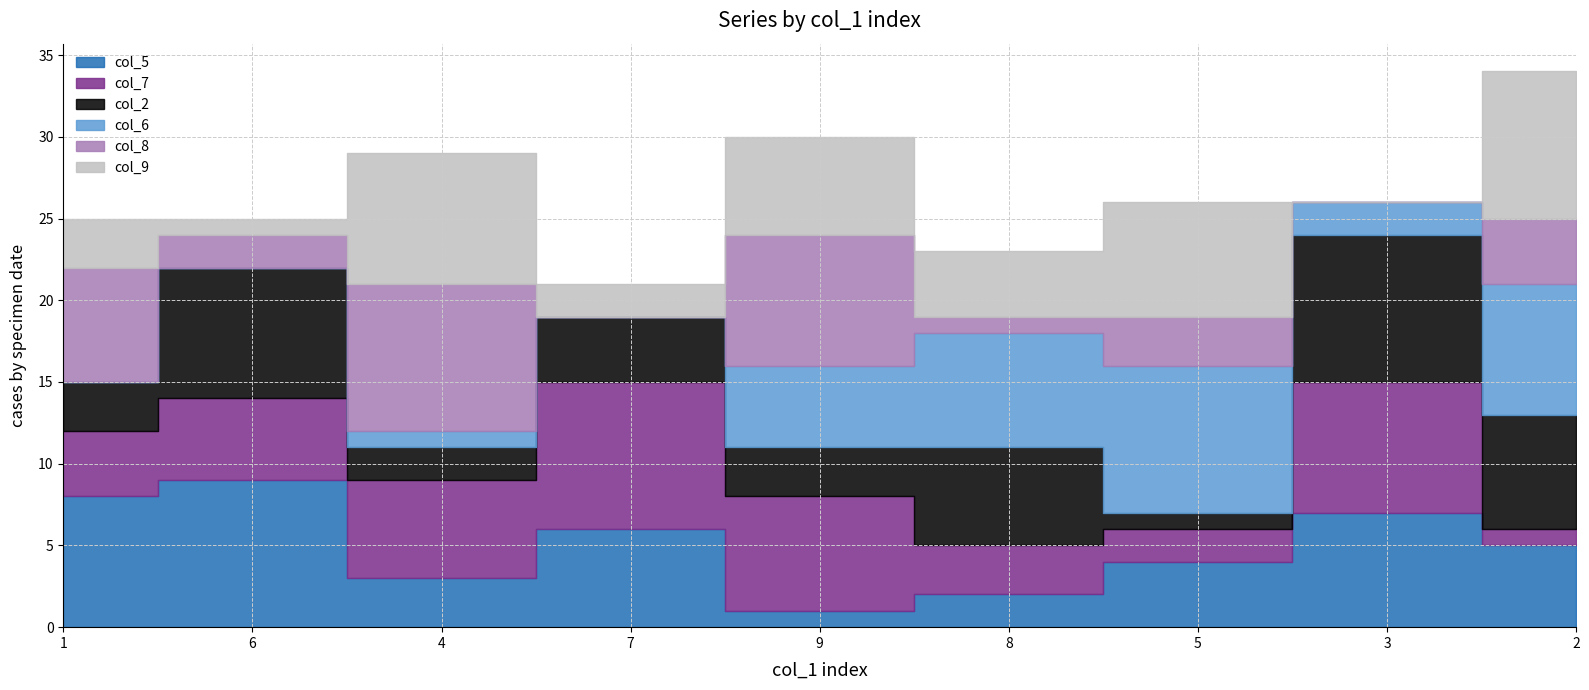

Where do col_9 and col_2 first cross each other?

6 and 4